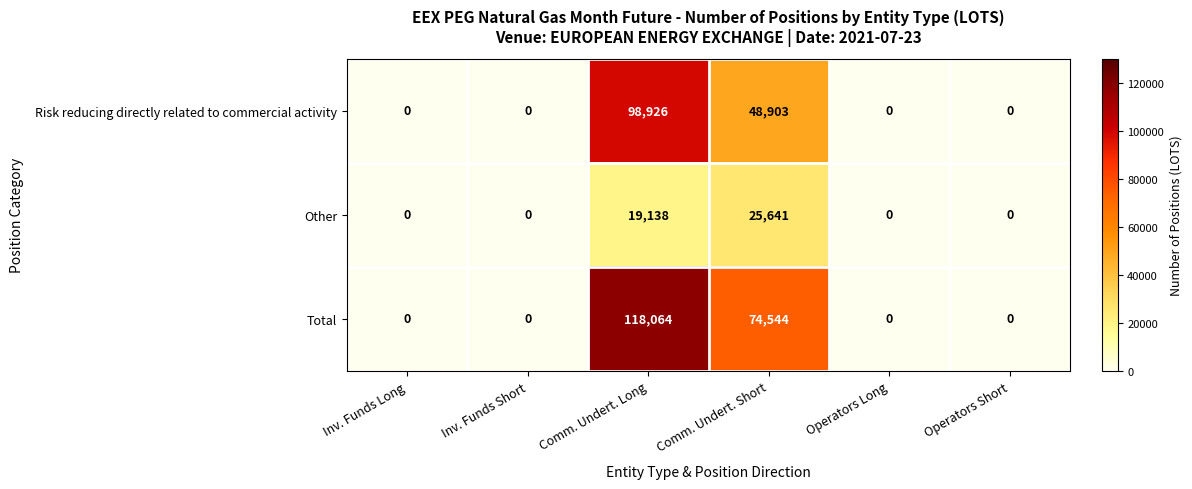

At which label is Other closest to 12820?

Comm. Undert. Long